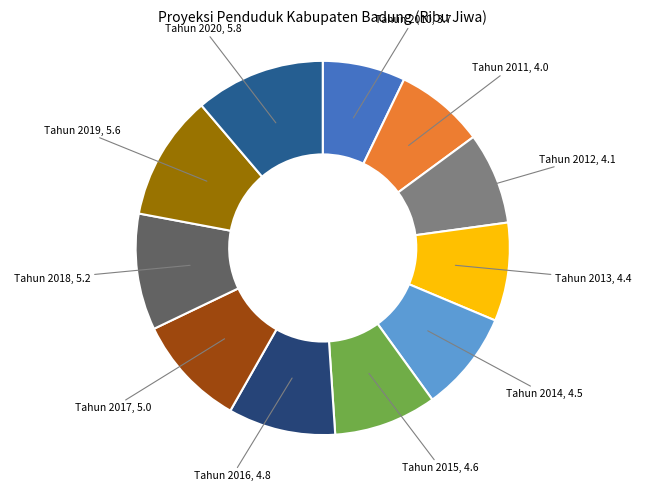

Combined, do Tahun 2019 and Tahun 2016 account for over 50%?

No